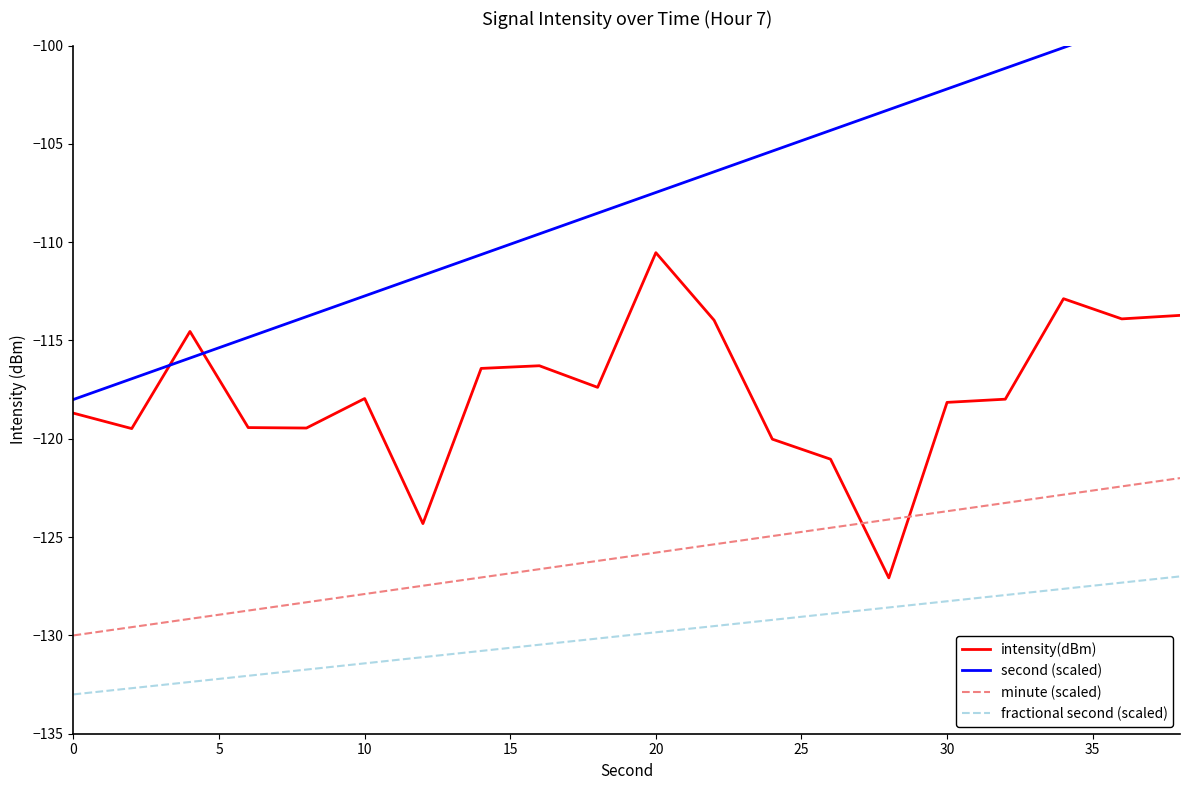

True or false: minute (scaled) has a value of -29.9 at 10.

False